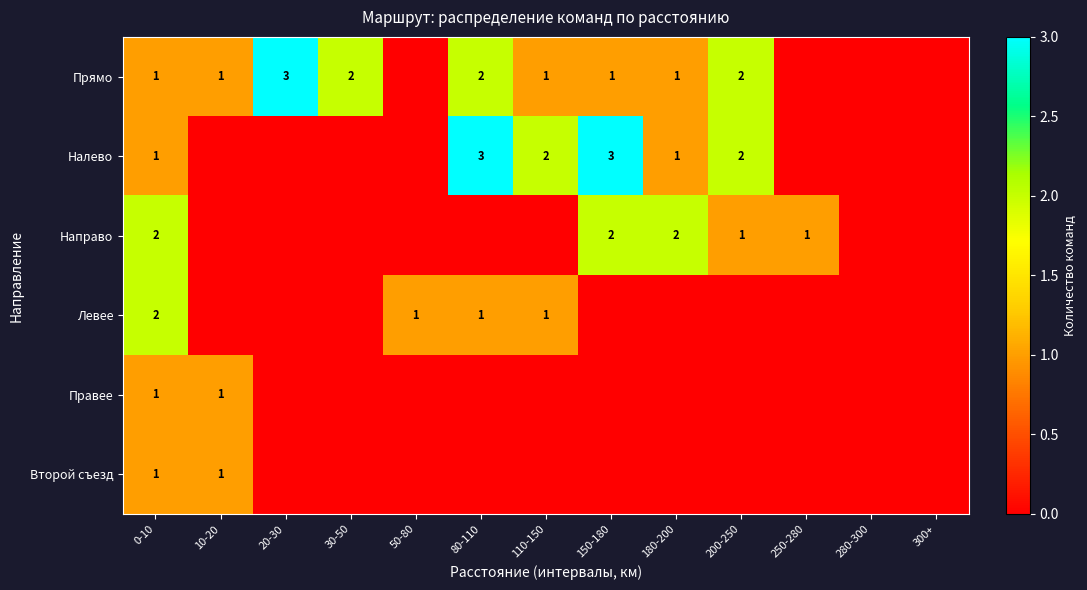

List the labels in order of Налево value, smallest first.

10-20, 20-30, 30-50, 50-80, 250-280, 280-300, 300+, 0-10, 180-200, 110-150, 200-250, 80-110, 150-180